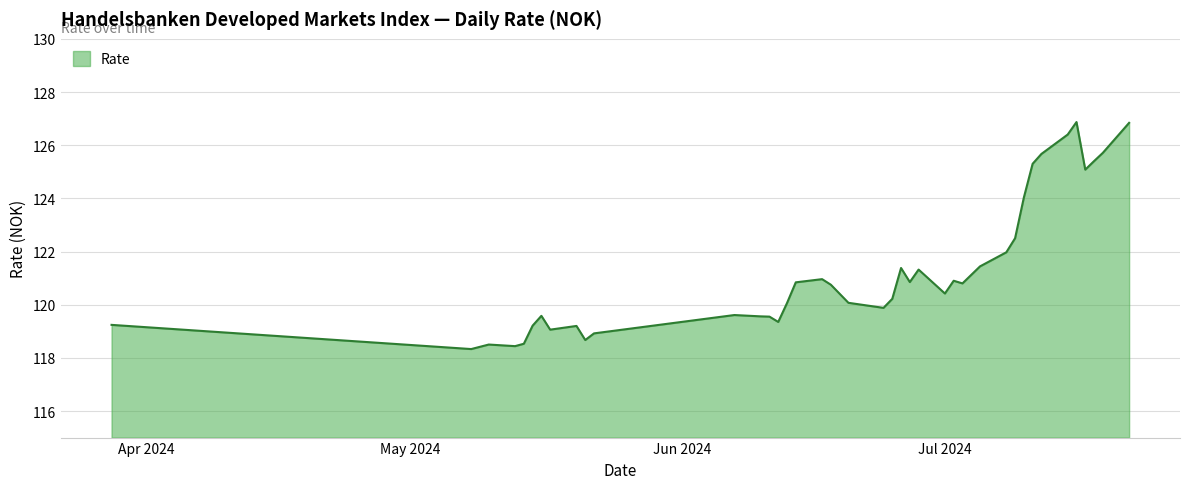

What is the greatest value displayed?

126.9